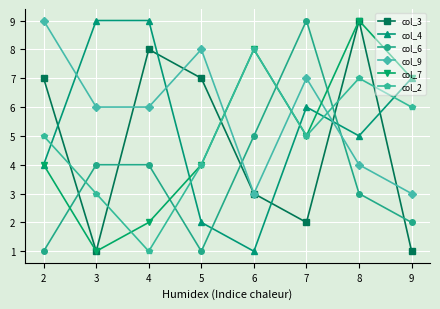

Which category has the highest value in the col_3 series?

8